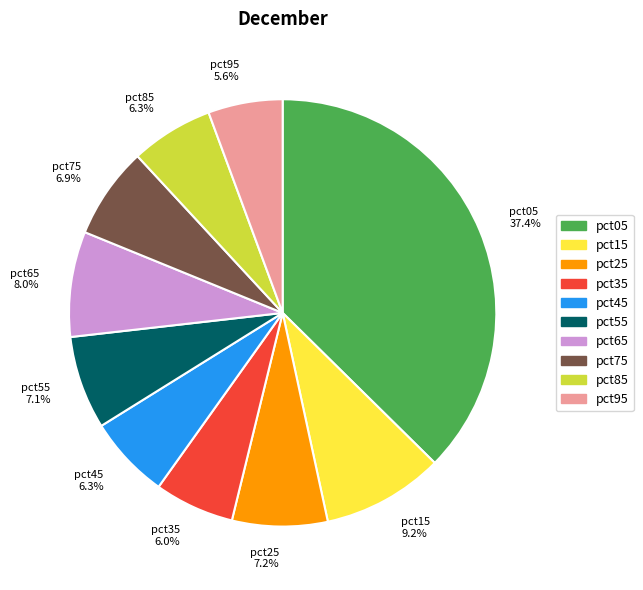

Does pct95 account for over 50% of the chart?

No